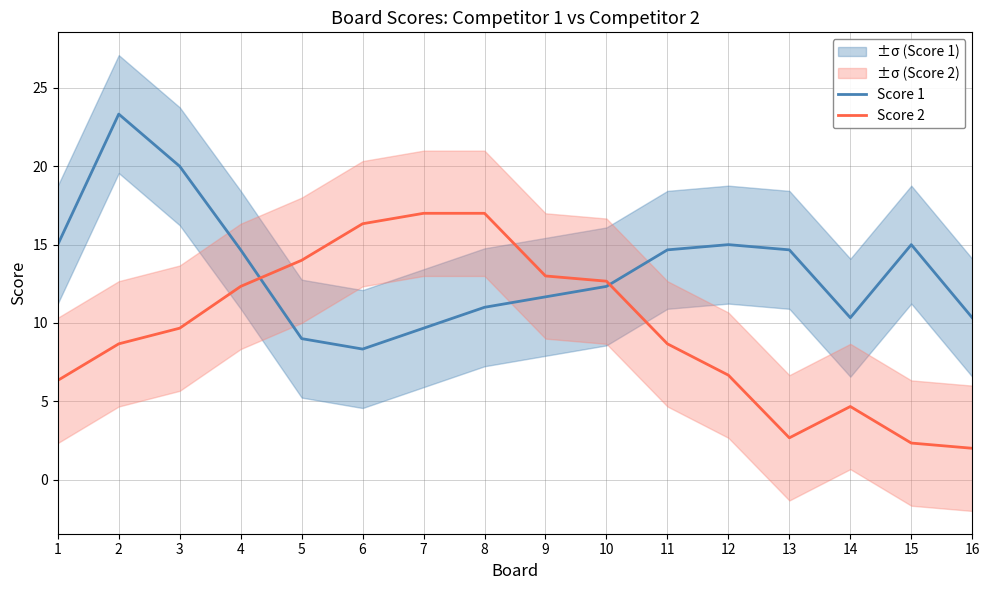

What is the value of the Score 2 point at the 1st from the left?

6.3